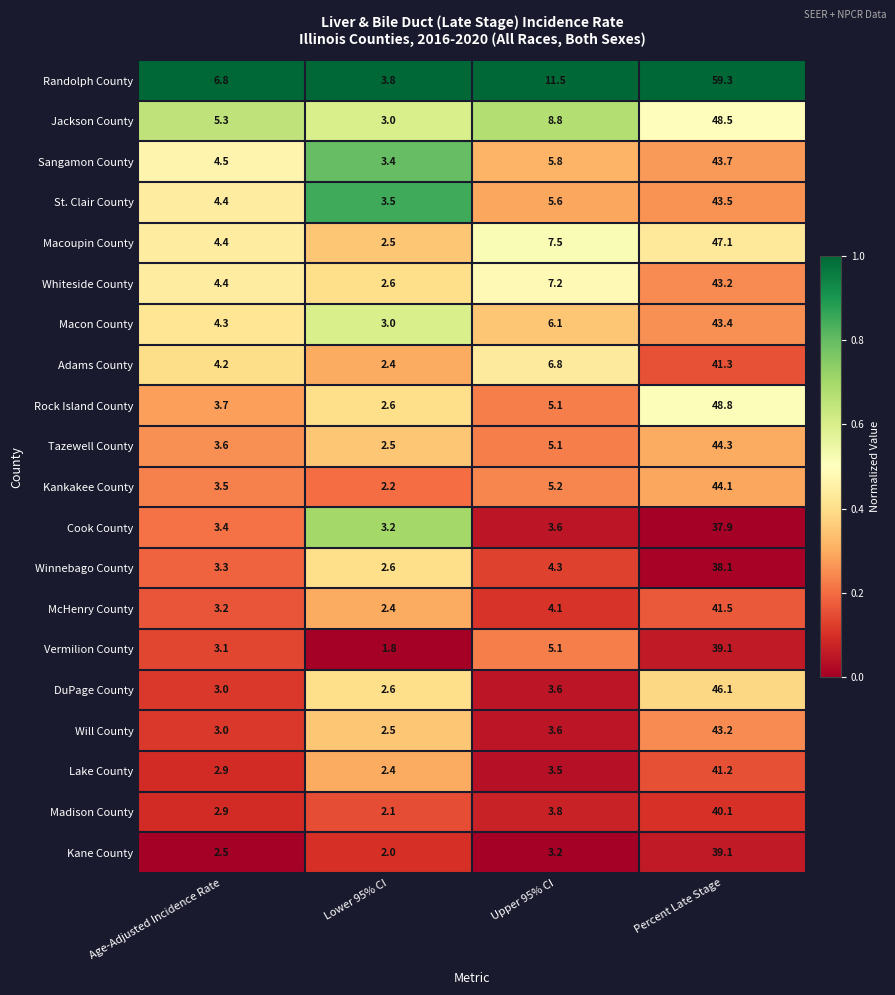

Where is Macon County nearest to the value 23?

Upper 95% CI